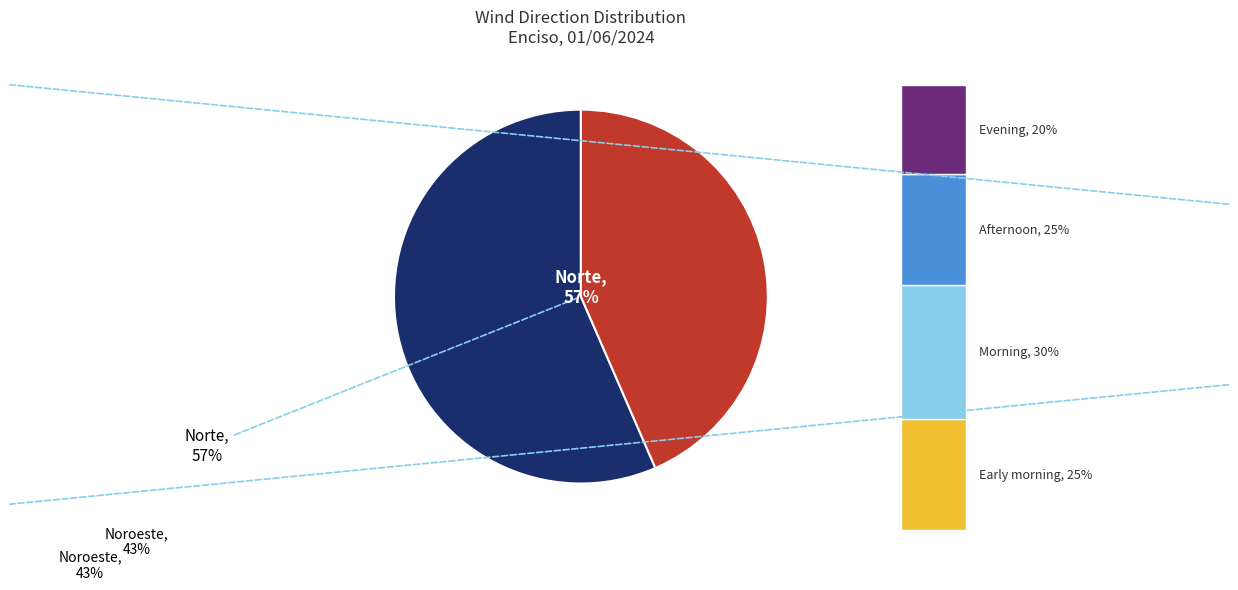

Which slice is the smallest?

Noroeste